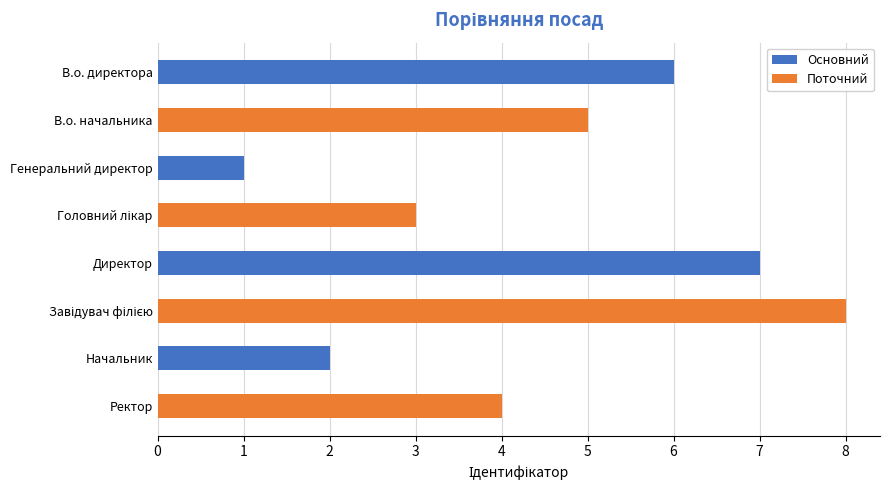

What is the sum of all Основний values?

16